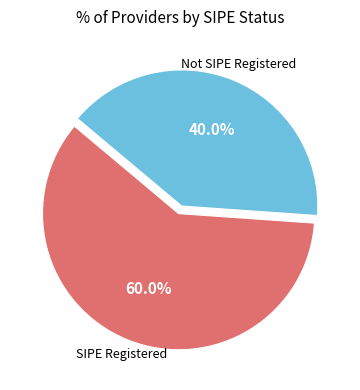

Is there a majority slice in this chart?

Yes